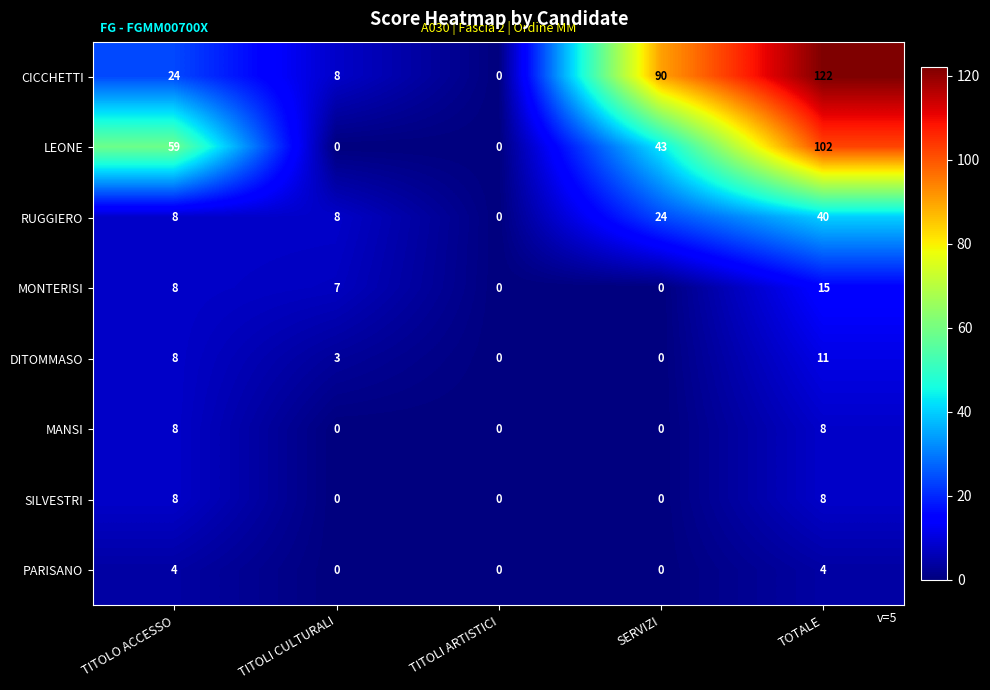

How many values in the SILVESTRI series exceed 0?

2